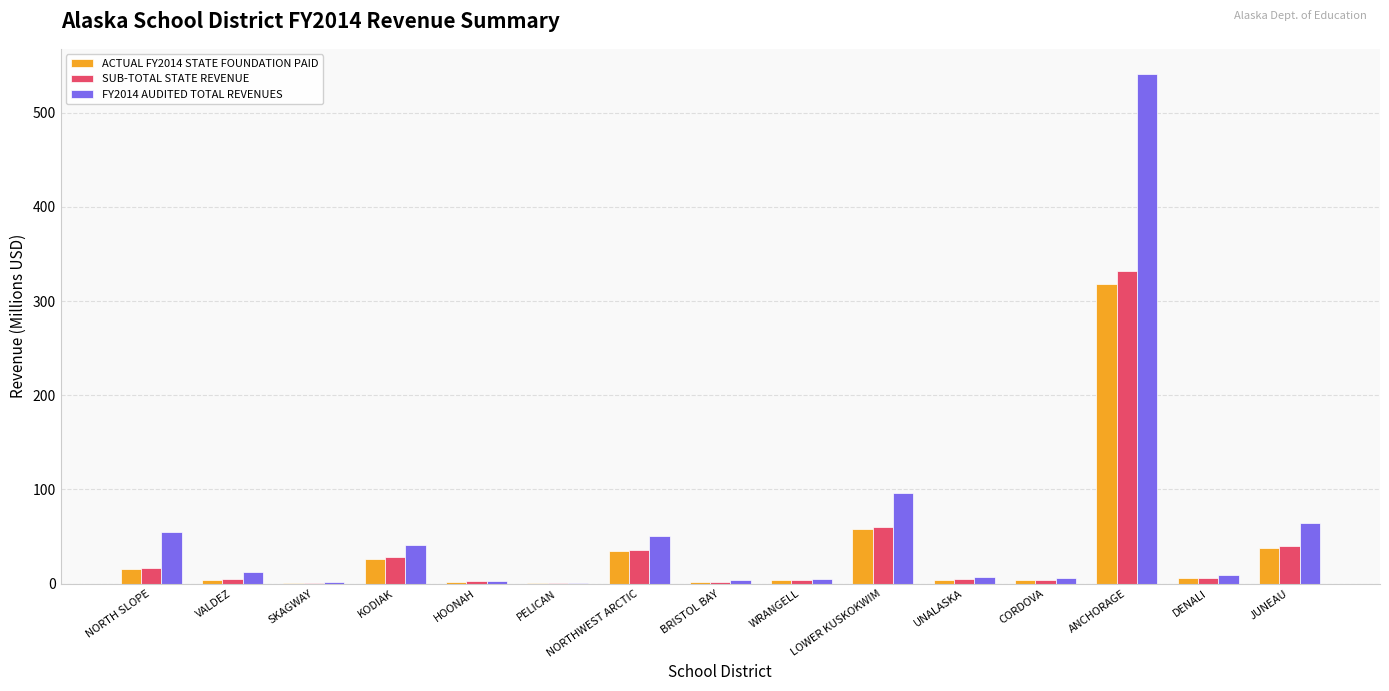

At which category is the sum across all series the highest?

ANCHORAGE